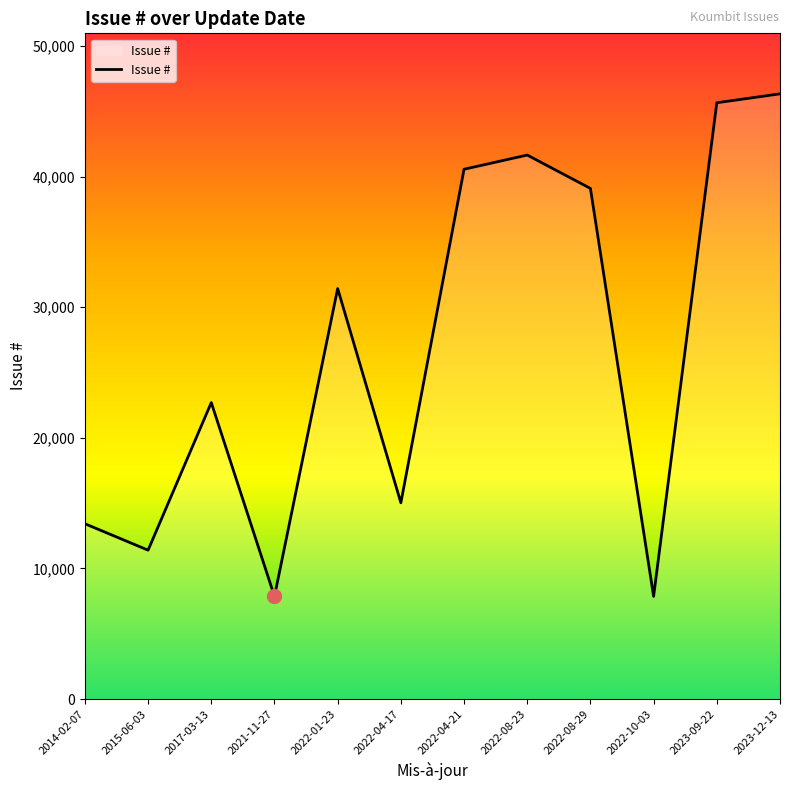

The value at 2017-03-13 is 39043. True or false?

False